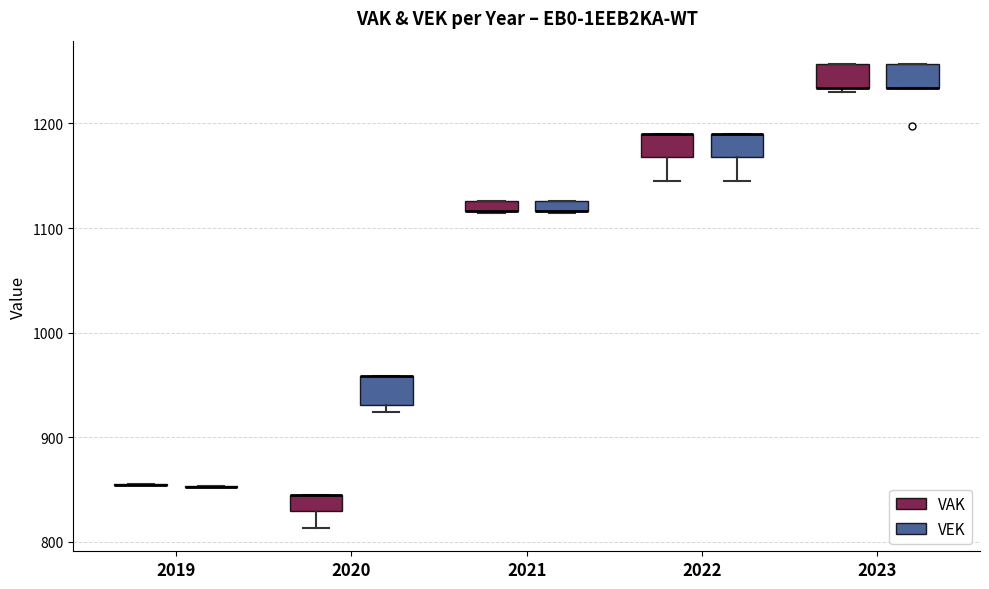

Where is the upper edge of the box for 2022 (VEK) on the y-axis? The values are not printed on the chart, so give them approximately, as read against the axis.

1190